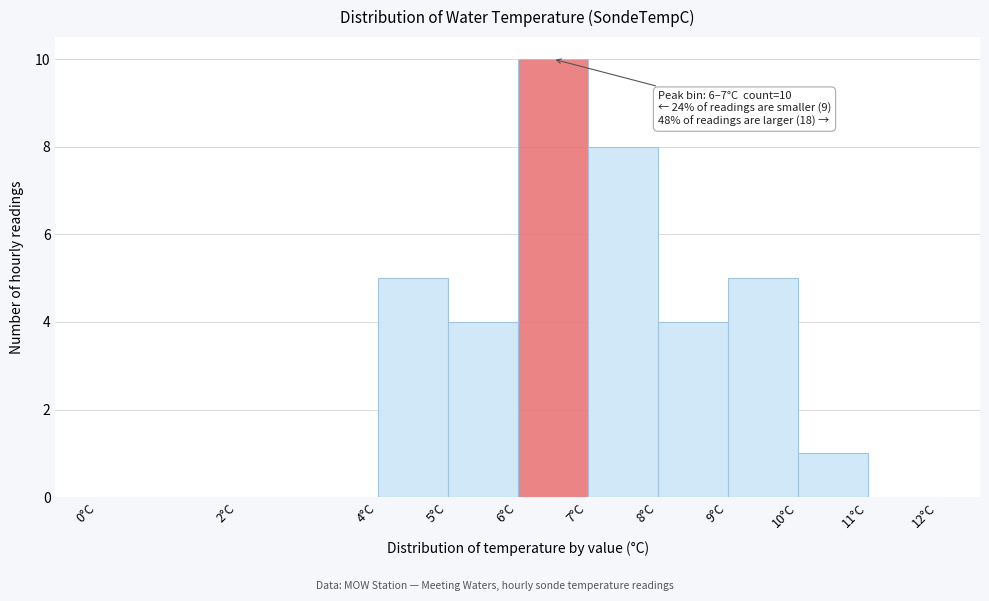

Over which range of the x-axis is the bar tallest?

6 to 7